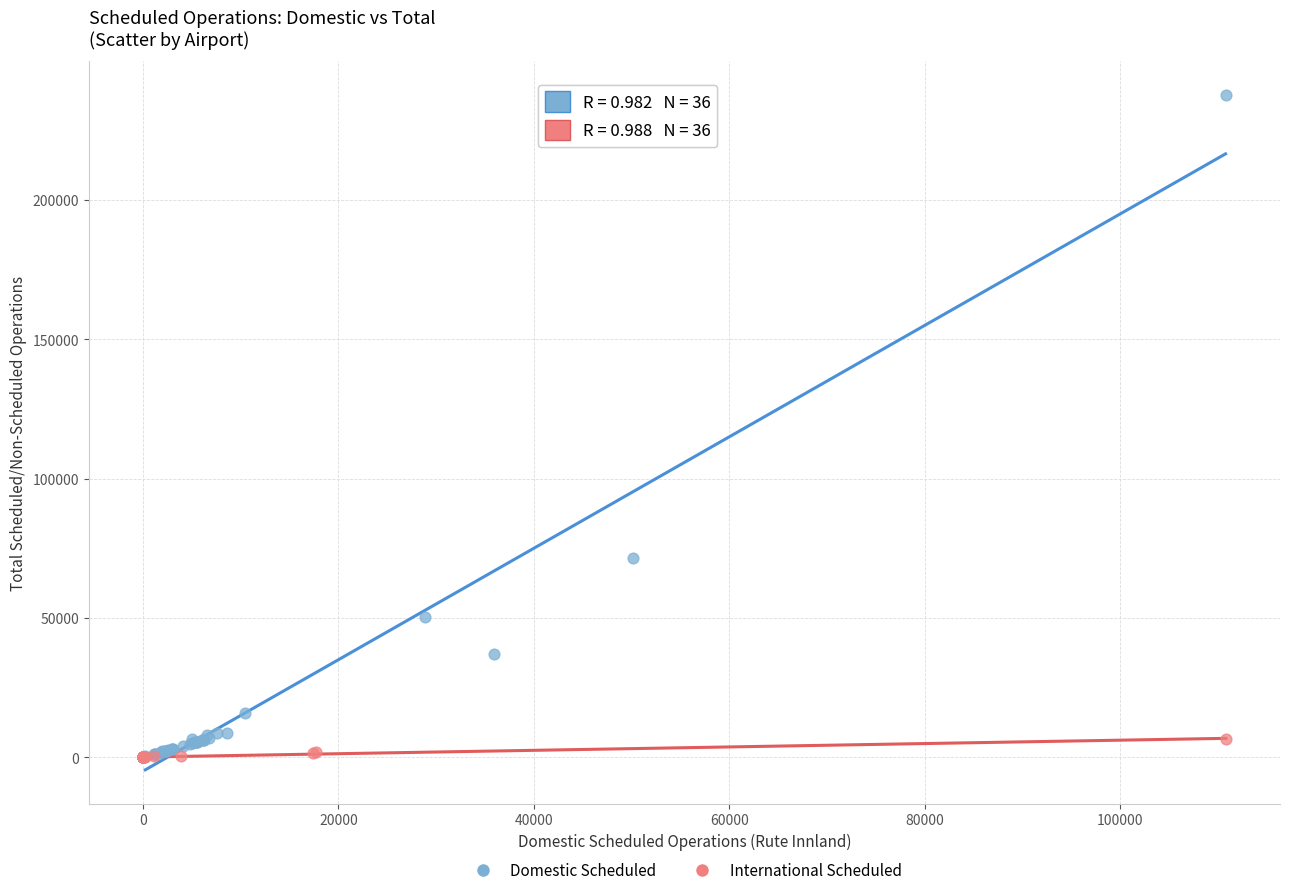

Which series has the widest spread of Y values?

Domestic Scheduled